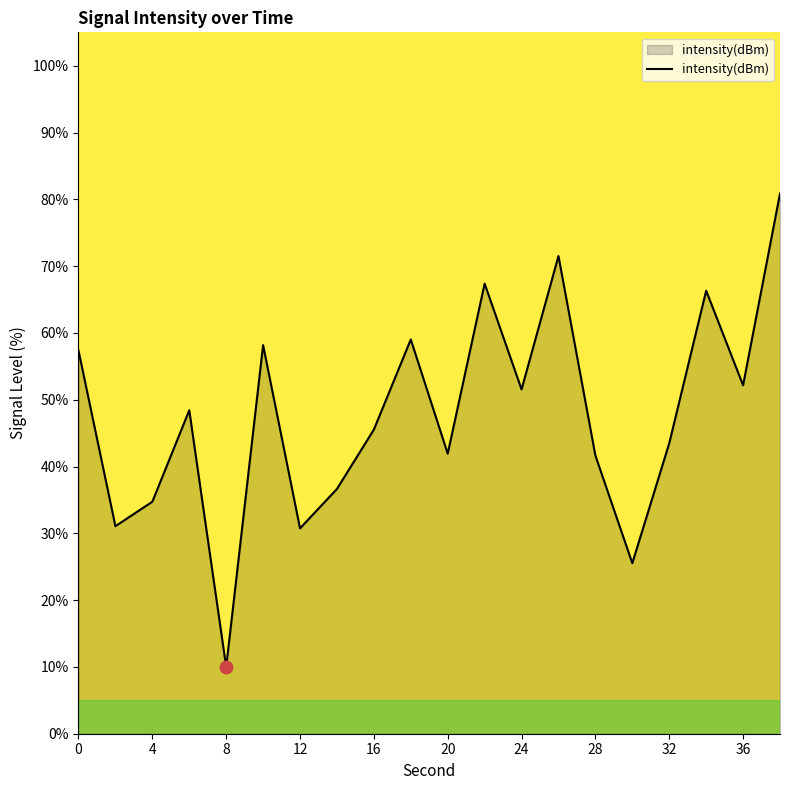

What is the minimum value shown in the chart?

10.0